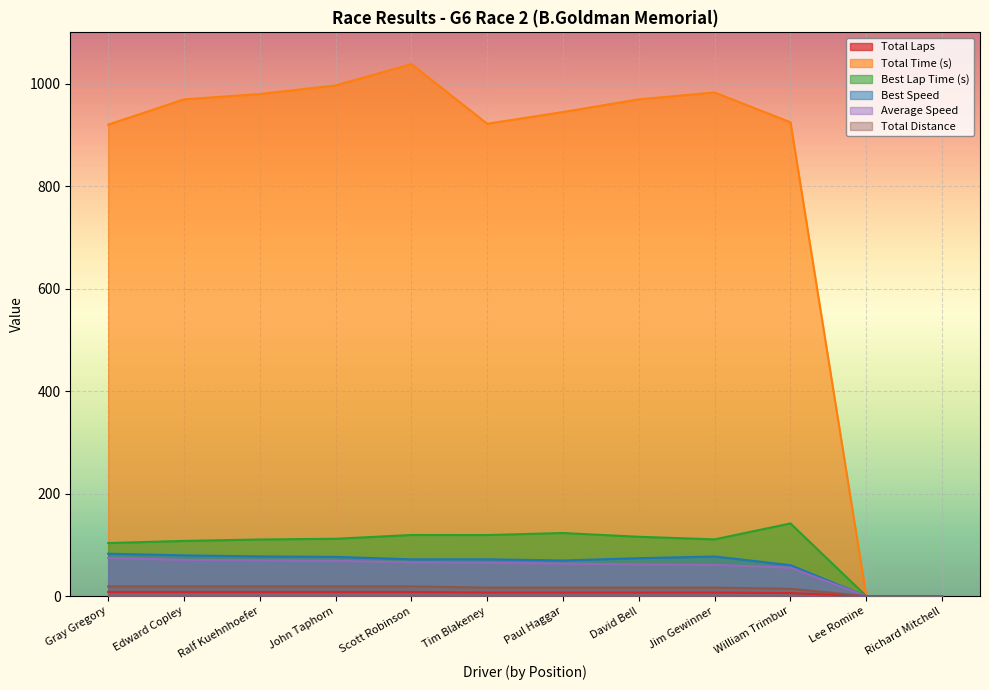

What position from the left is John Taphorn?

4